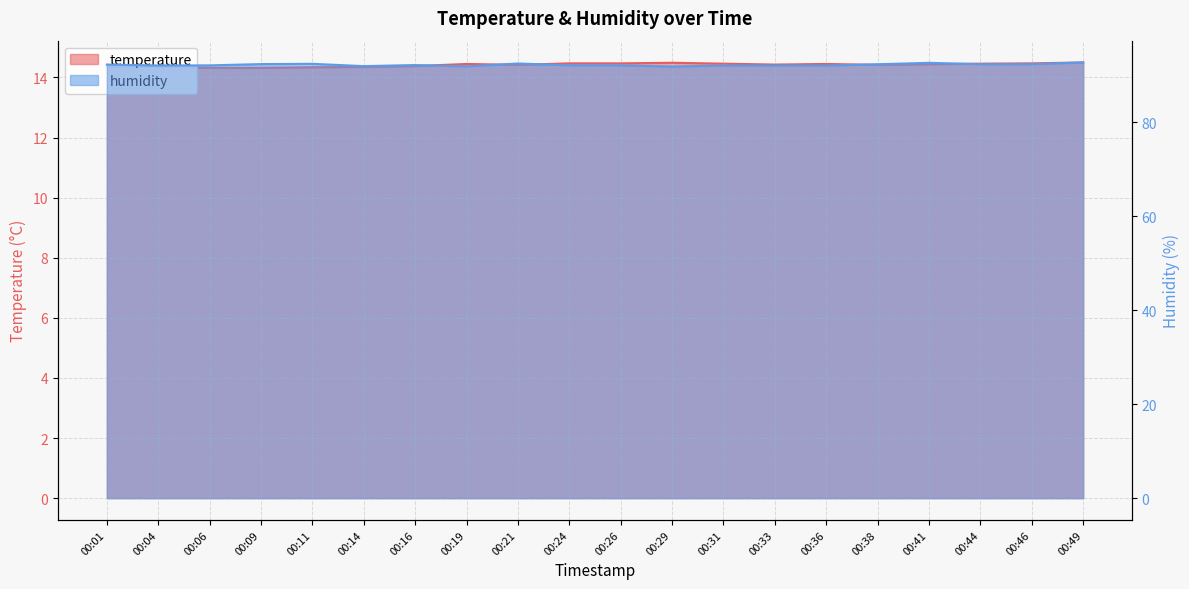

Reading left to right, extract all data points from this chart.

temperature: 14.3	14.3	14.3	14.3	14.3	14.3	14.4	14.4	14.4	14.5	14.5	14.5	14.5	14.4	14.4	14.4	14.4	14.5	14.5	14.5
humidity: 92.2	92.0	92.1	92.3	92.4	91.9	92.1	91.8	92.5	92.1	92.1	91.8	92.0	92.0	92.0	92.3	92.6	92.3	92.3	92.7